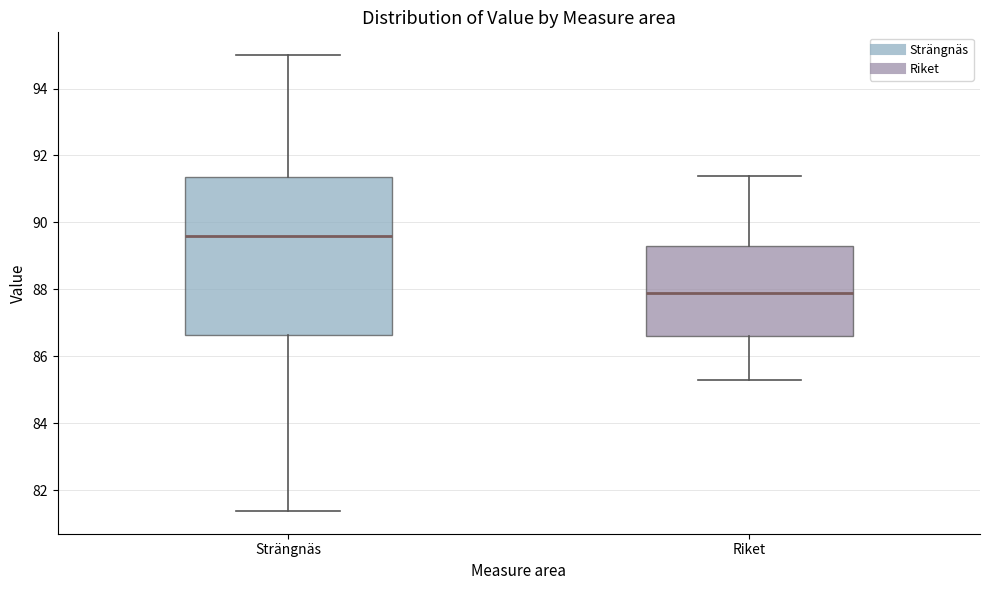

Where is the upper edge of the box for Strängnäs on the y-axis? The values are not printed on the chart, so give them approximately, as read against the axis.

91.4